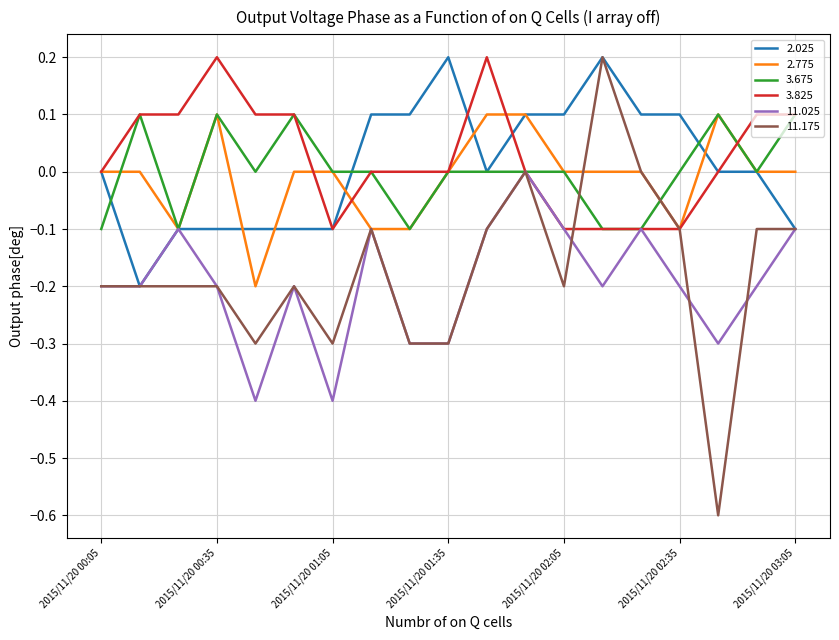

Which series has the widest spread of values?

11.175